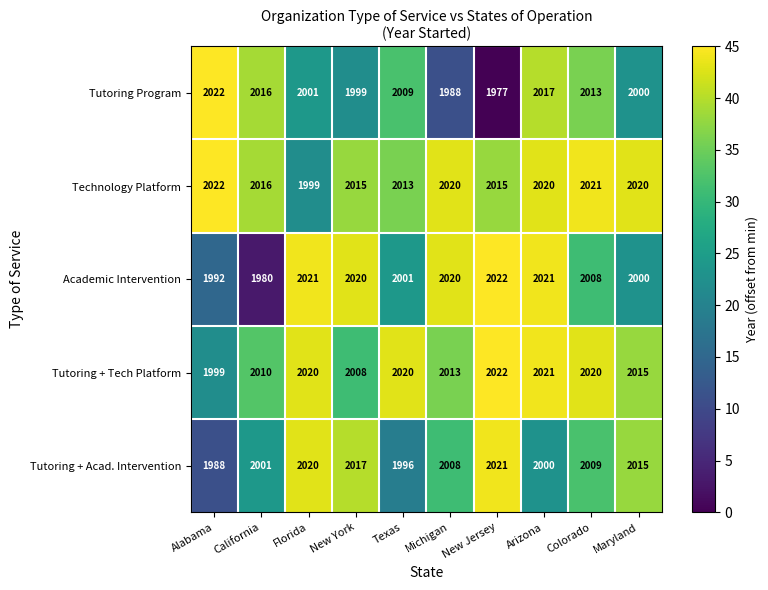

True or false: Tutoring + Acad. Intervention has a value of 2639 at Arizona.

False